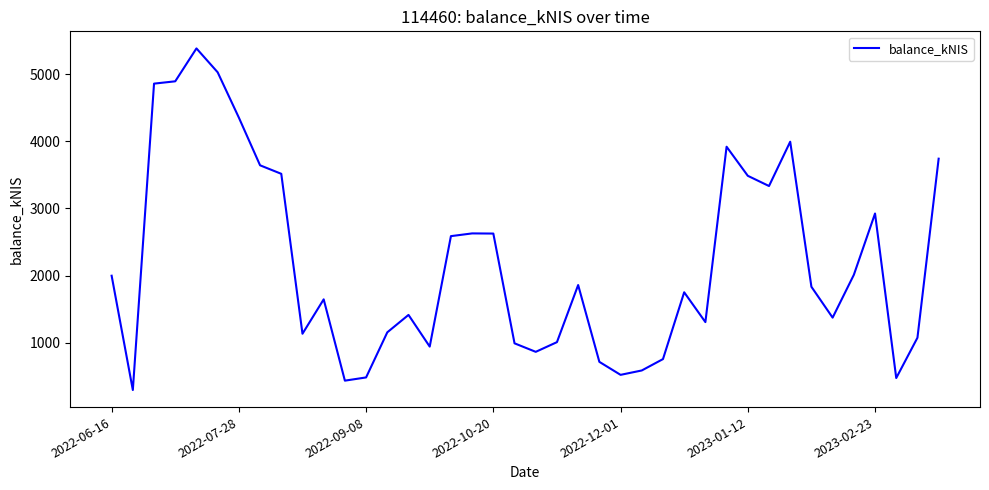

What is the difference between the second highest and minimum values?

4731.5